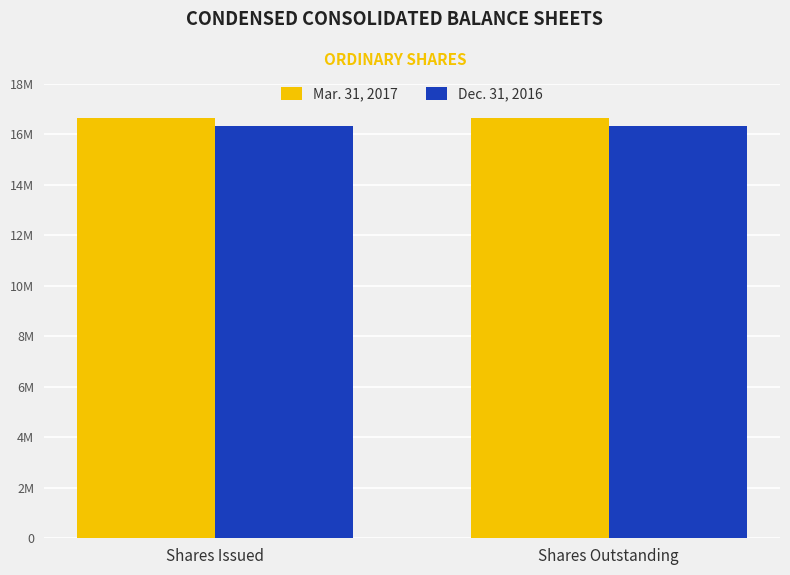

What is the sum of all Mar. 31, 2017 values?

33345062